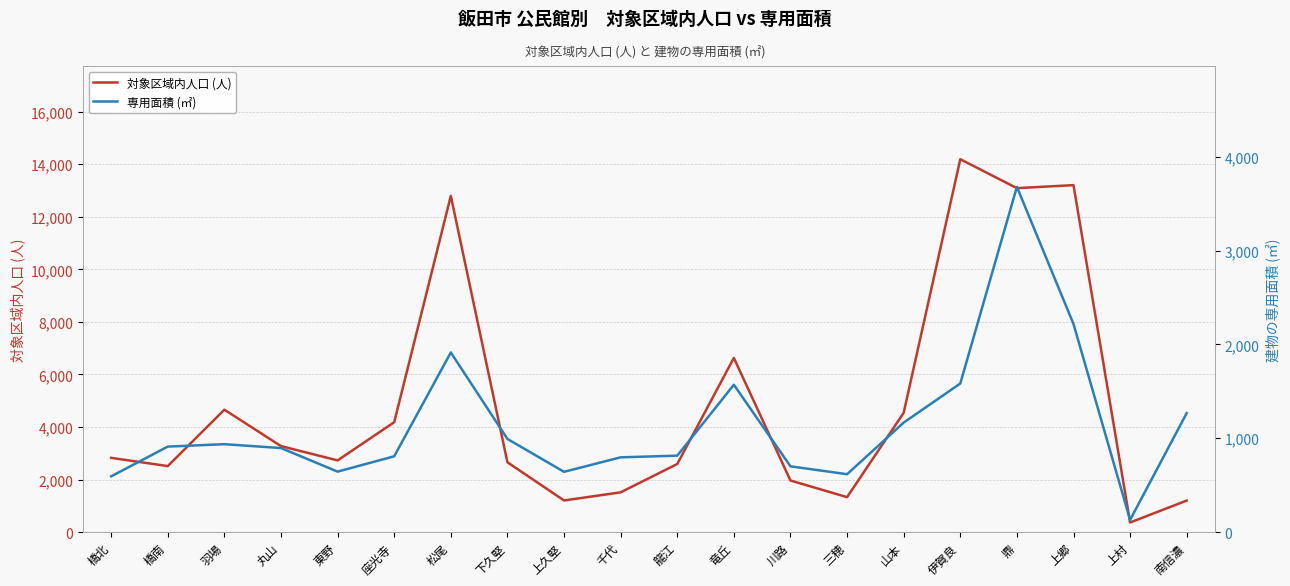

List the labels in order of 対象区域内人口 (人) value, smallest first.

上村, 南信濃, 上久堅, 三穂, 千代, 川路, 橋南, 龍江, 下久堅, 東野, 橋北, 丸山, 座光寺, 山本, 羽場, 竜丘, 松尾, 鼎, 上郷, 伊賀良